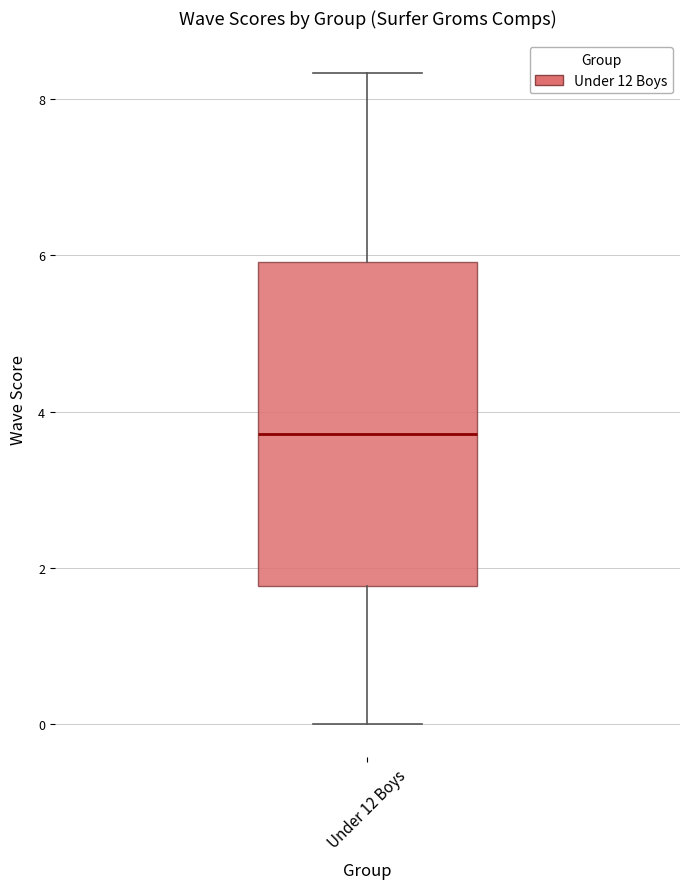

Transcribe this box plot: give where the median line is, the range the box spans, and where the two whiskers end, as read against the y-axis. The values are not printed on the chart, so give them approximately, as read against the axis.

median 3.8, box 1.8 to 6.0, whiskers 0.0 to 8.4